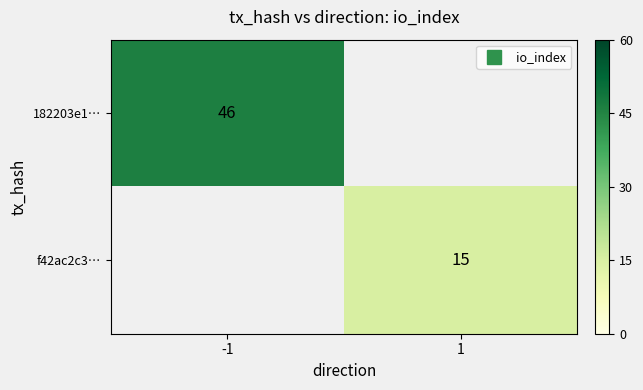

How many positive values does the f42ac2c3… series have?

1